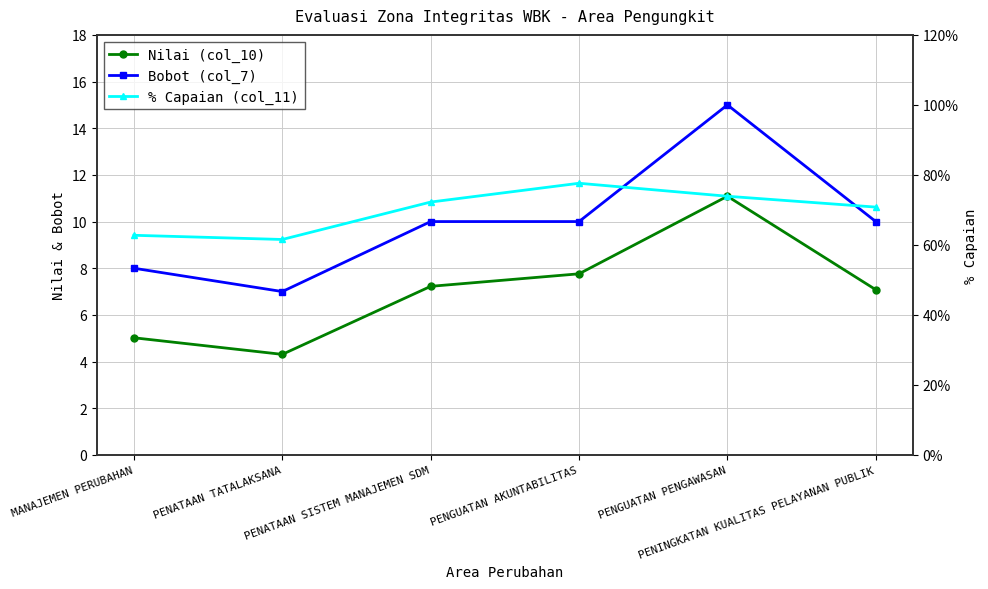

Reading left to right, transcribe all the data shown in this chart.

Nilai (col_10): 5.0	4.3	7.2	7.8	11.1	7.1
Bobot (col_7): 8.0	7.0	10.0	10.0	15.0	10.0
% Capaian (col_11): 0.6	0.6	0.7	0.8	0.7	0.7